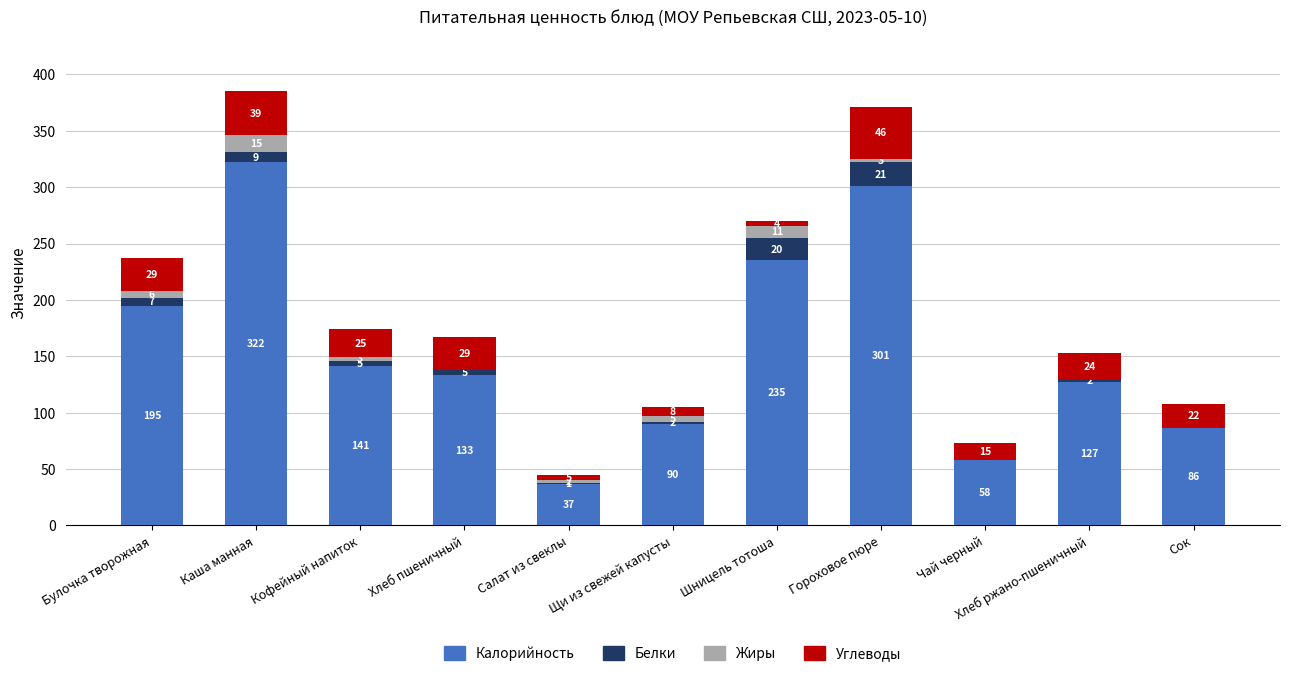

Read the Калорийность value at Хлеб ржано-пшеничный.

127